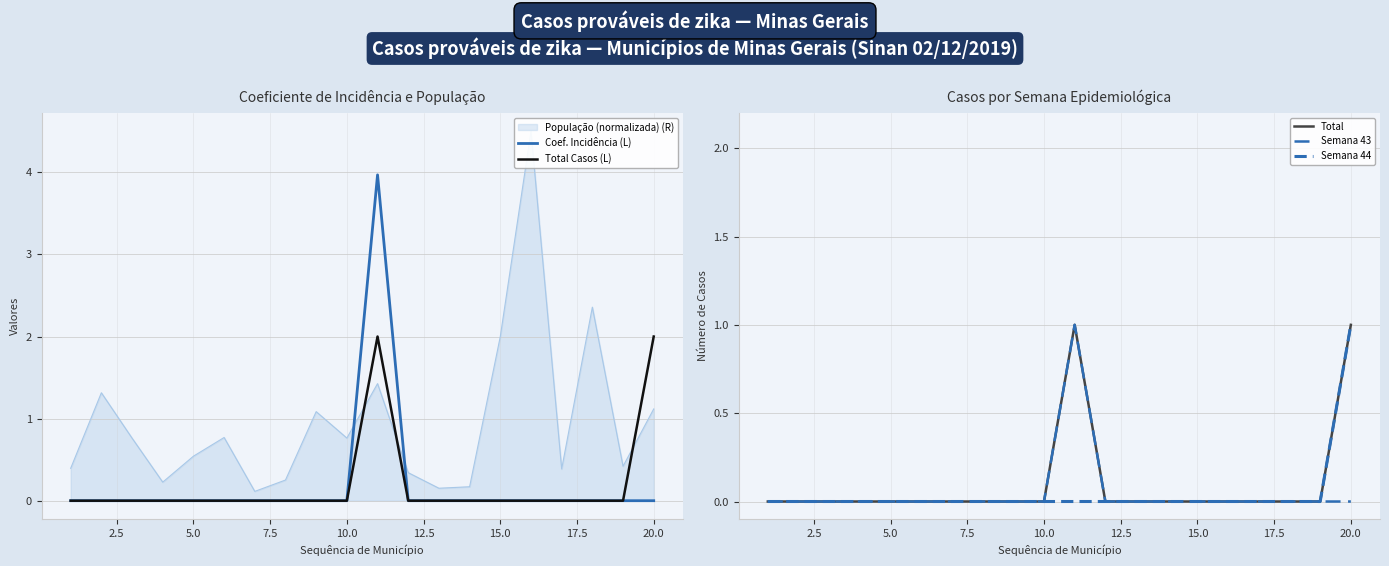

True or false: Total Casos (L) has a value of 0.8 at 5.0.

False